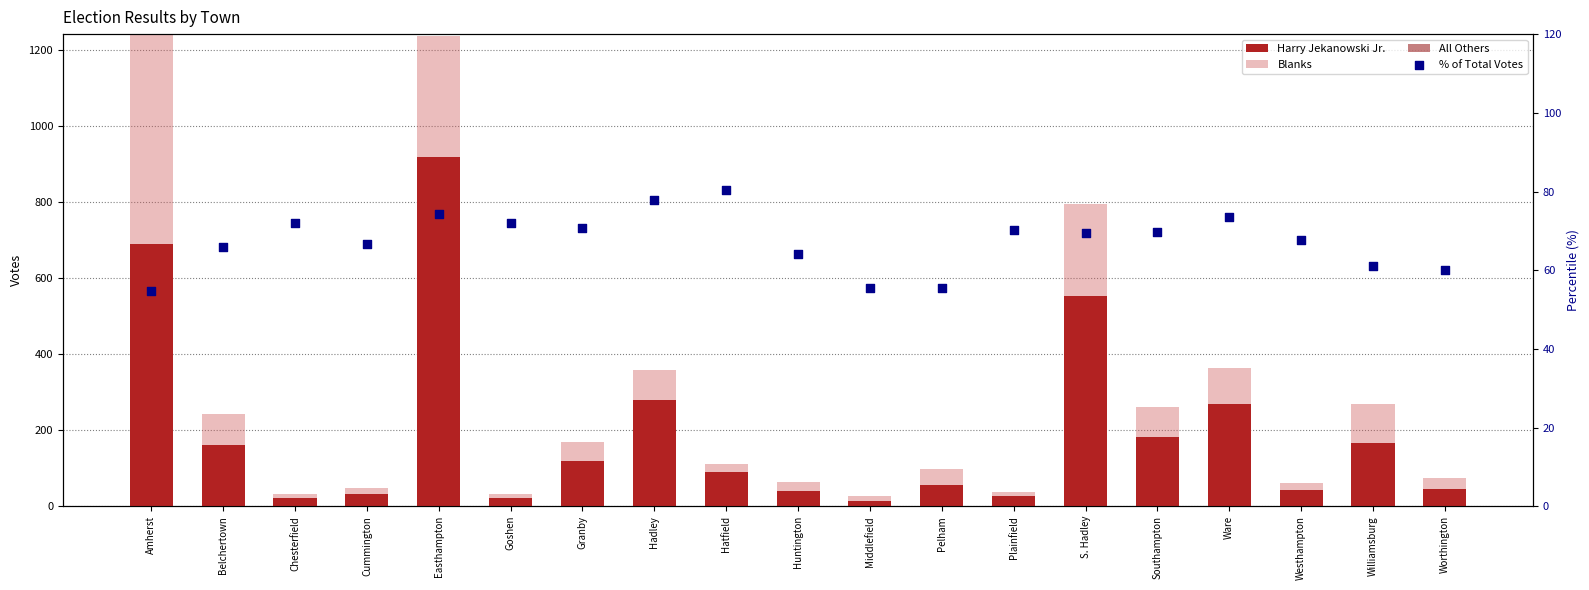

Which series contains the lowest Y value?

All Others